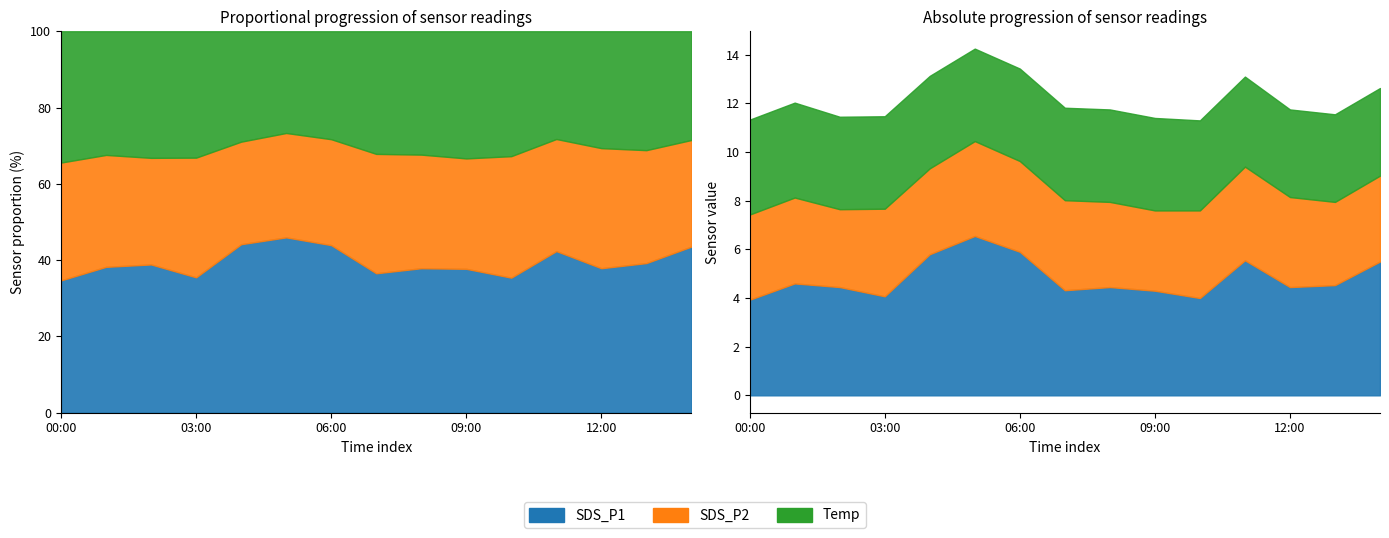

What is the difference between the maximum and minimum values in the SDS_P2 series?

0.7